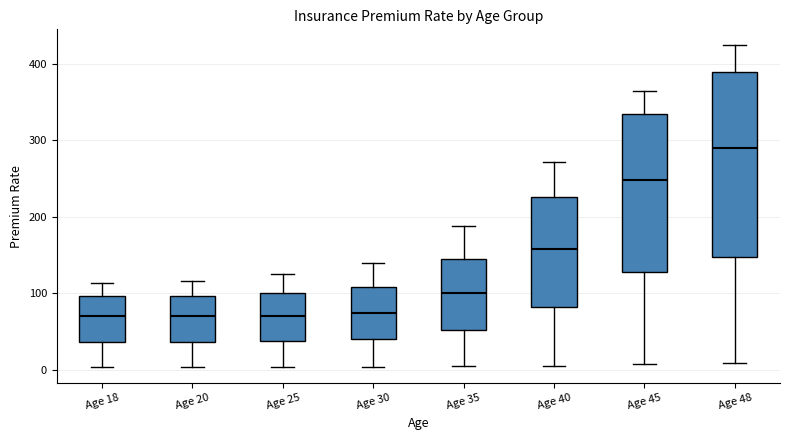

Where is the lower edge of the box for Age 30 on the y-axis? The values are not printed on the chart, so give them approximately, as read against the axis.

40